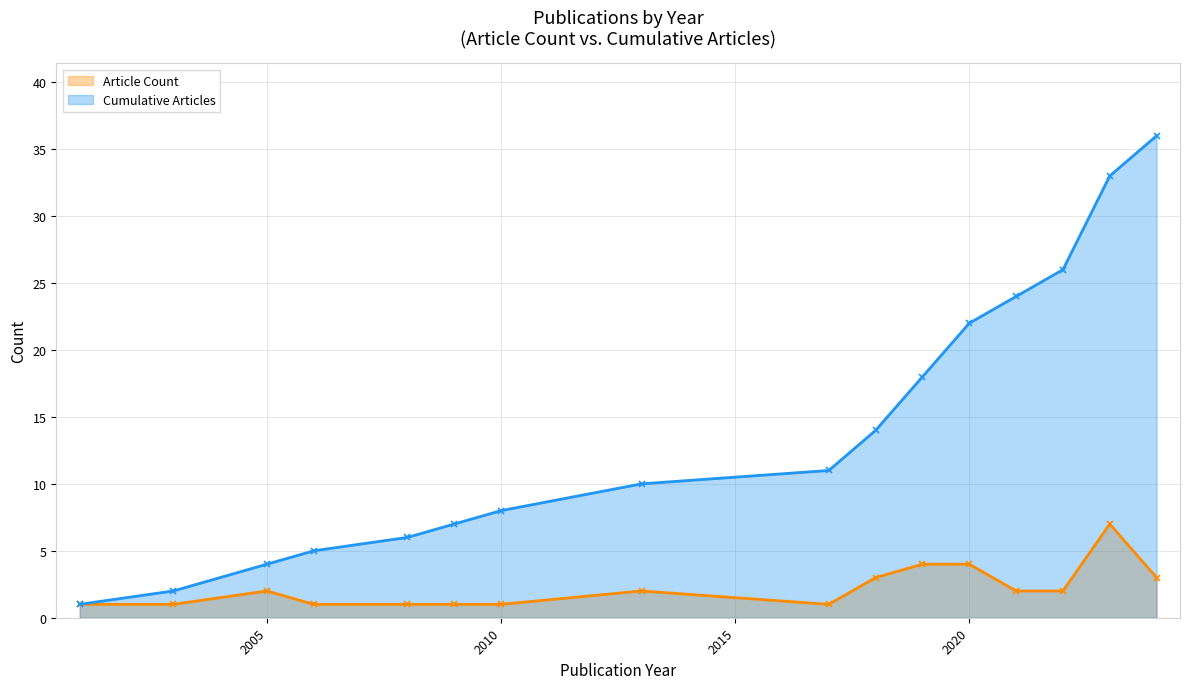

What is the maximum value shown in the chart?

36